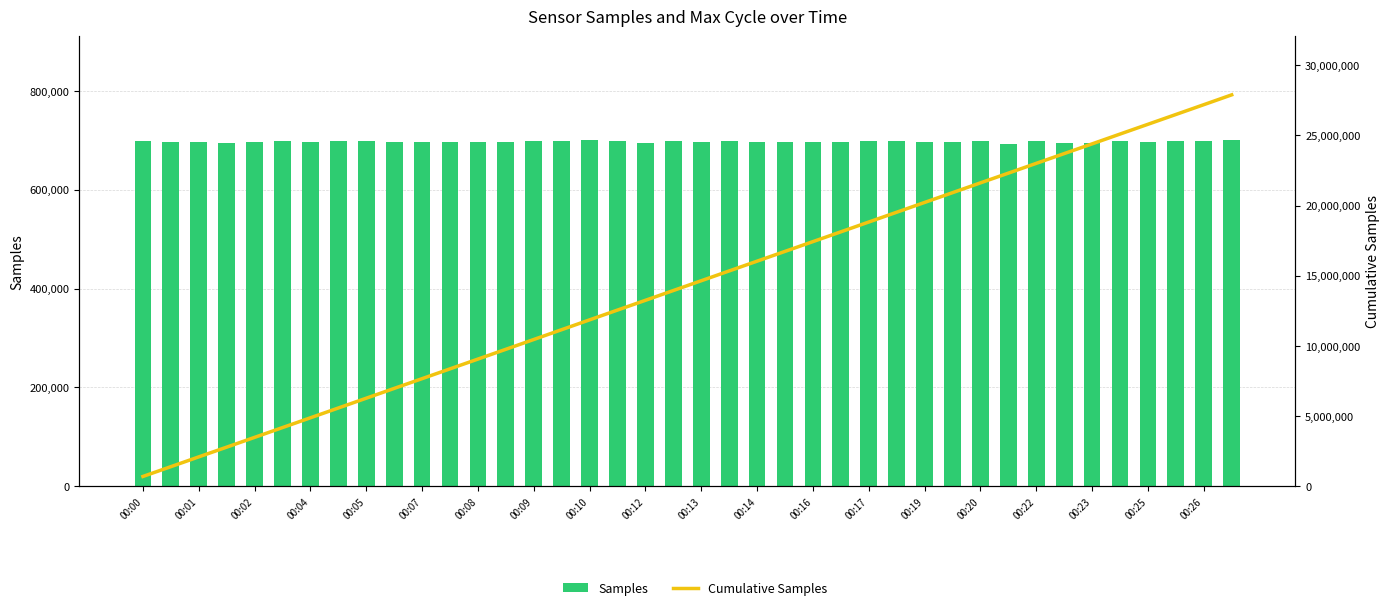

What is the label of the 4th bar from the left?

00:04